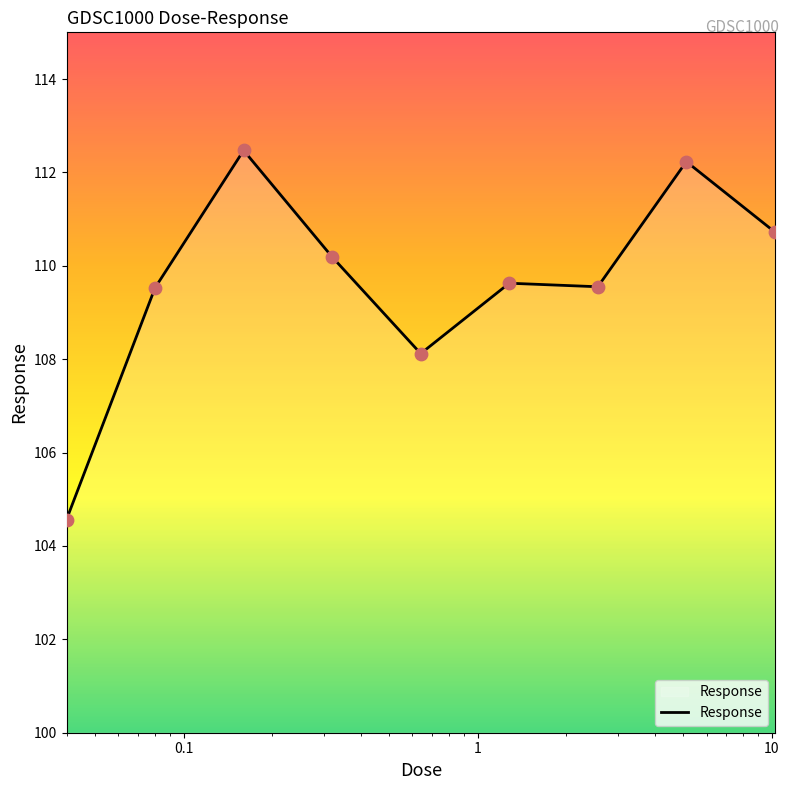

What is the smallest value displayed?

104.6